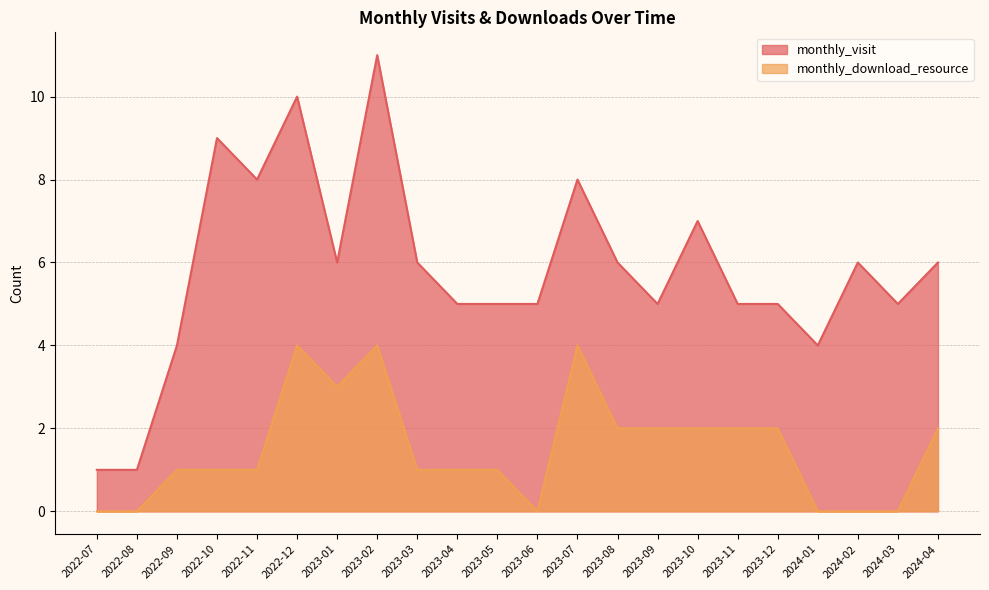

The value of monthly_visit at 2023-10 is 3. True or false?

False